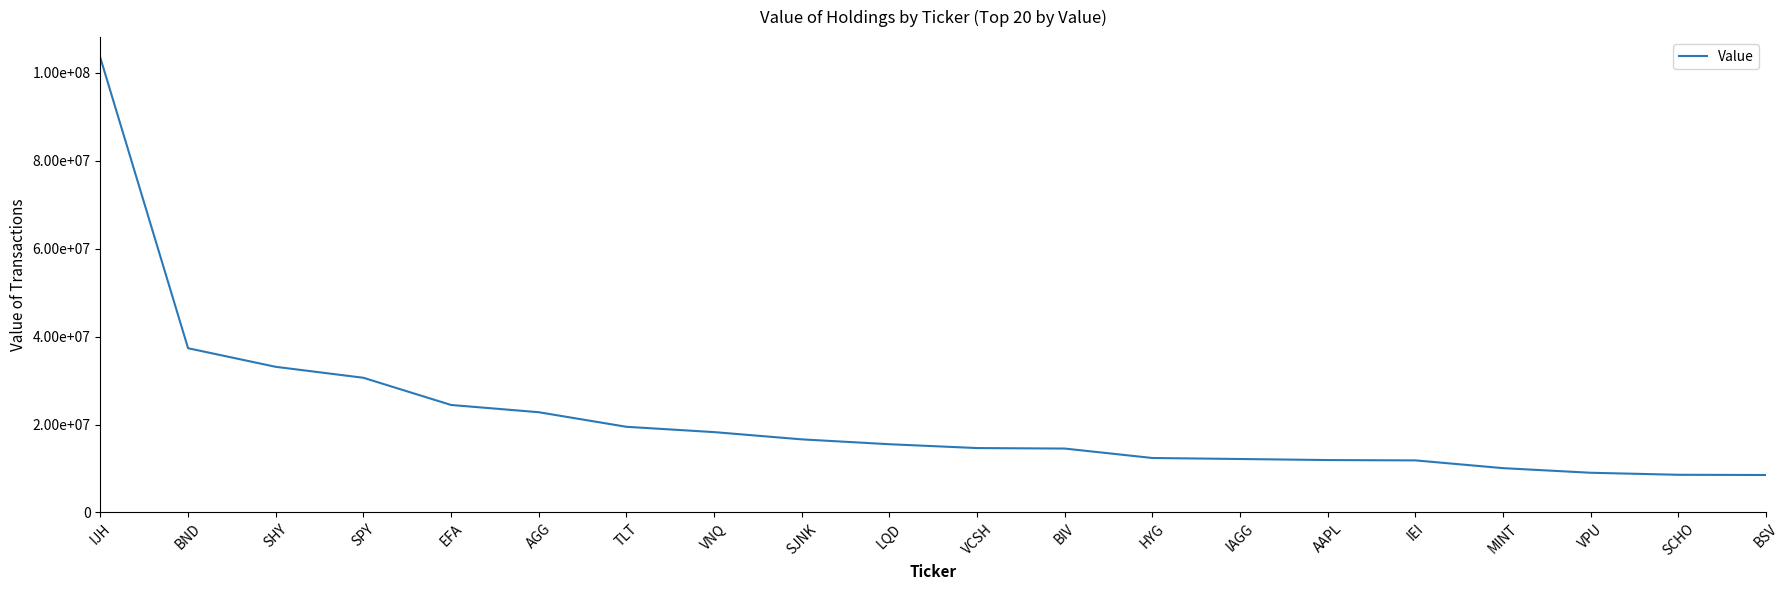

True or false: the data has more than 1 interior local peaks.

False